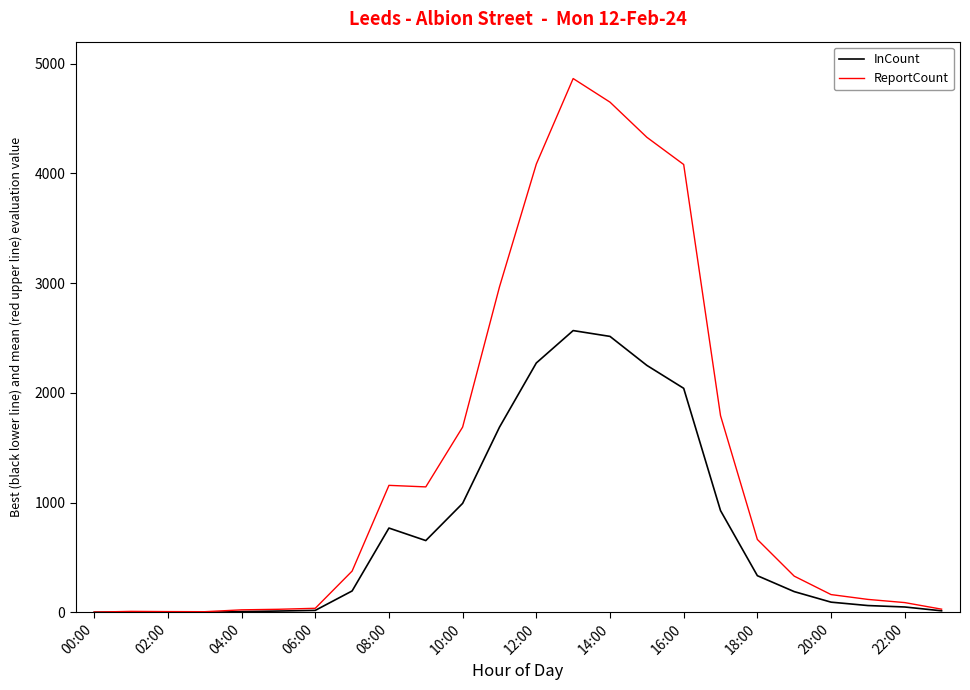

Which series has the largest total across all categories?

ReportCount